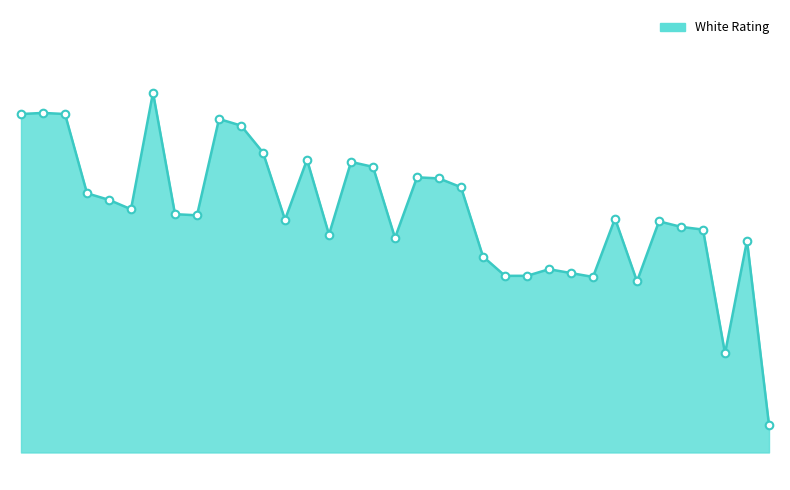

Is this an area chart (filled region under the line)?

Yes